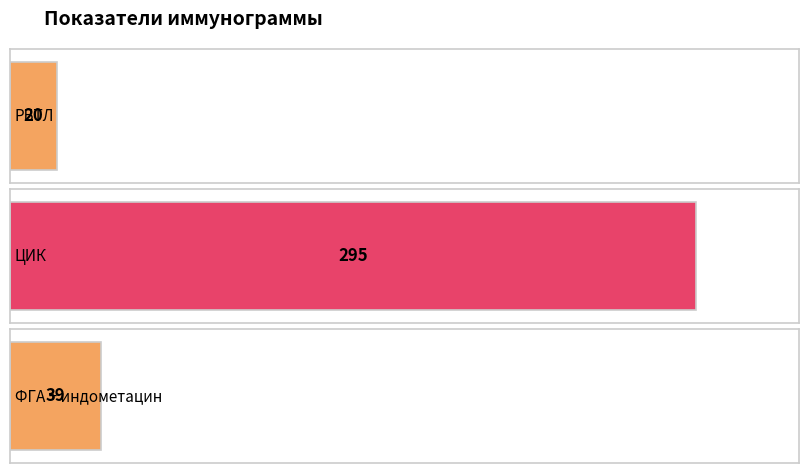

How many bars are there in total?

3